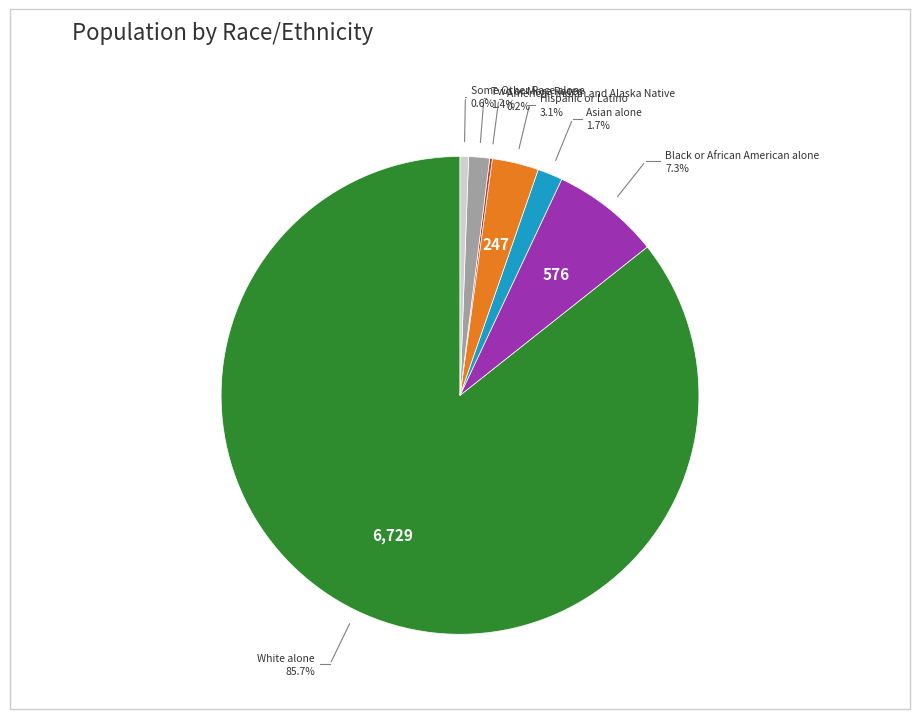

Does White alone represent more than half of the total?

Yes